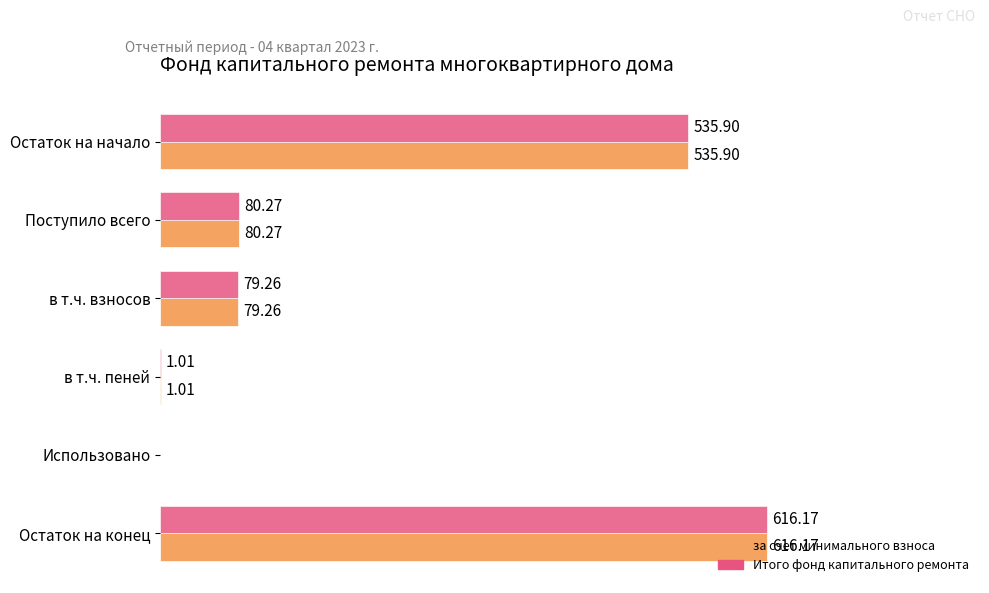

At which label does Итого фонд капитального ремонта reach its peak?

Остаток на конец